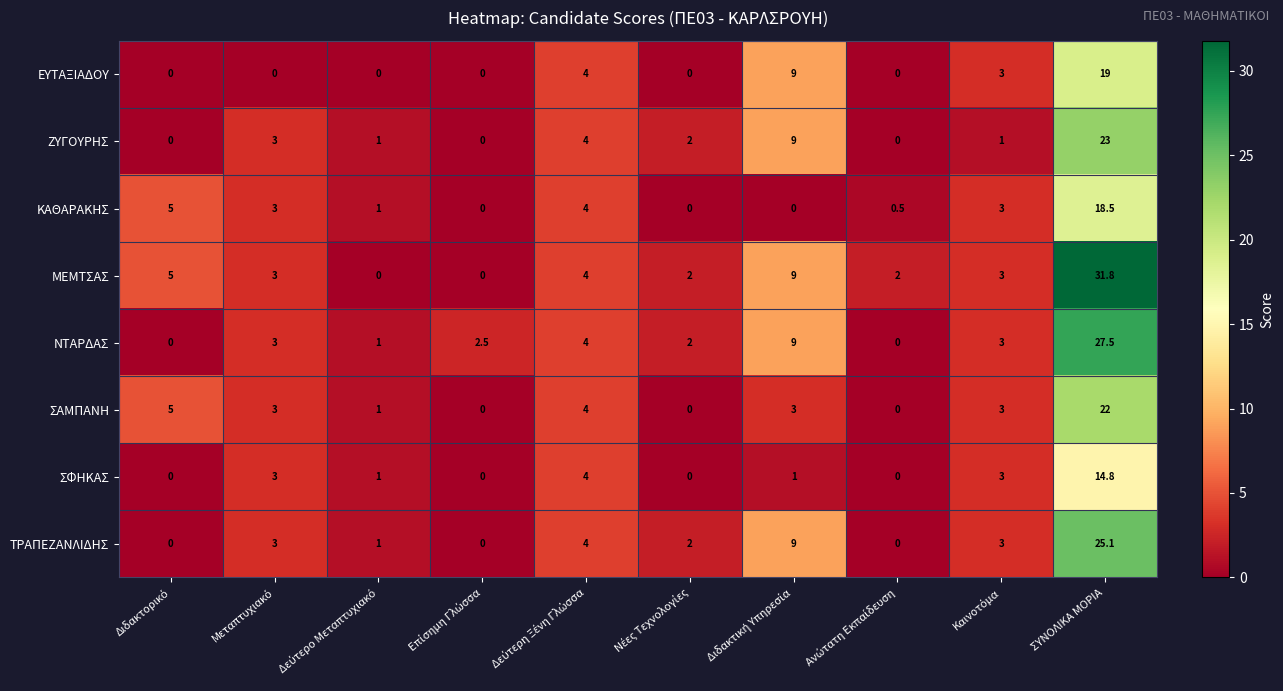

The value of ΣΑΜΠΑΝΗ at ΣΥΝΟΛΙΚΑ ΜΟΡΙΑ is 22.0. True or false?

True